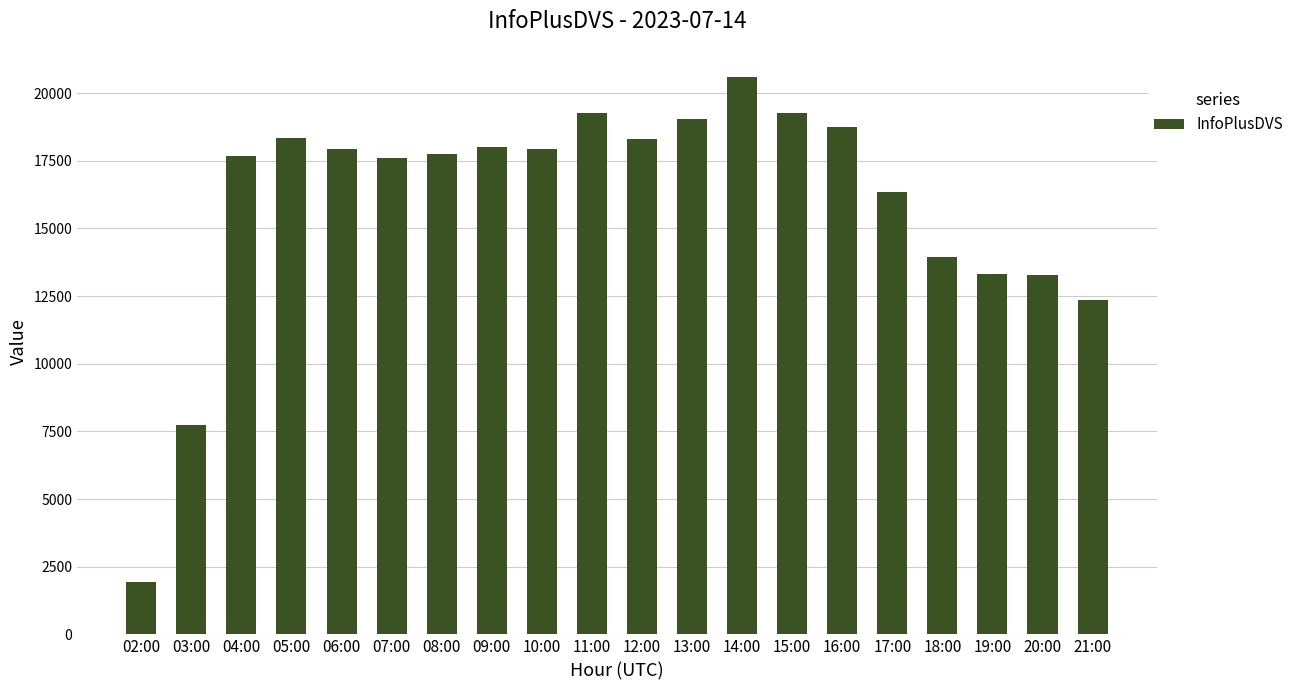

Count the number of data series in this chart.

1